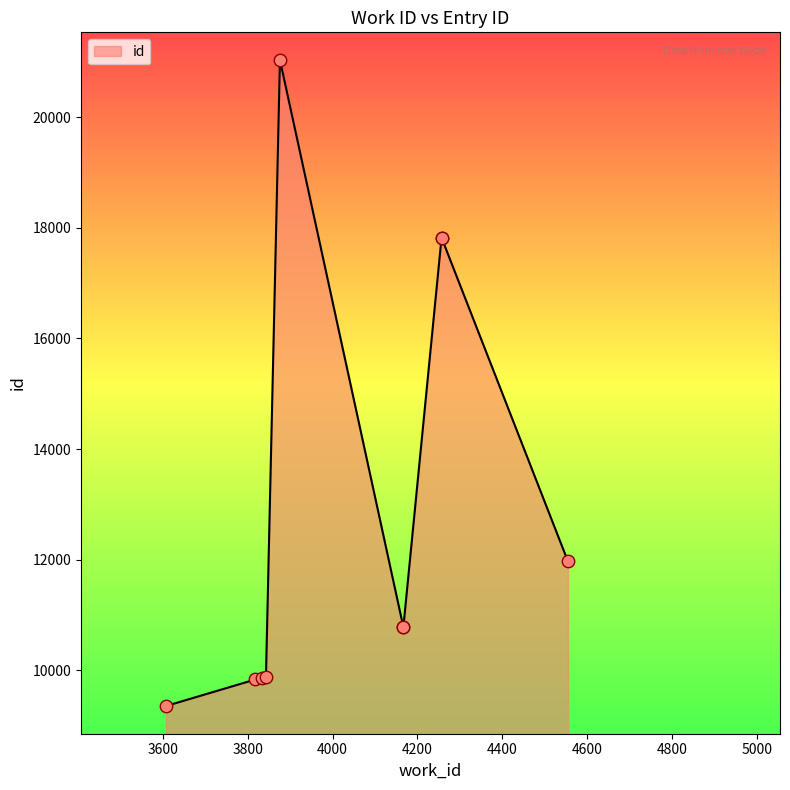

Approximately how many times larger is the value at 3834 compared to 4257?

0.6